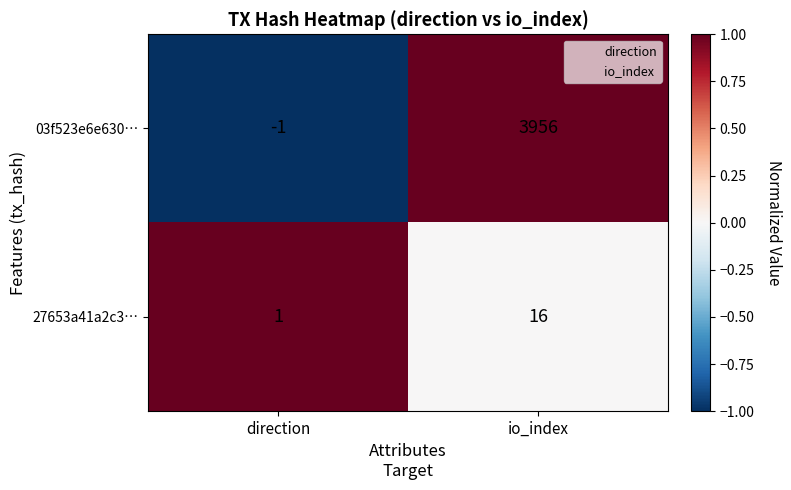

At which category is the sum across all series the highest?

io_index